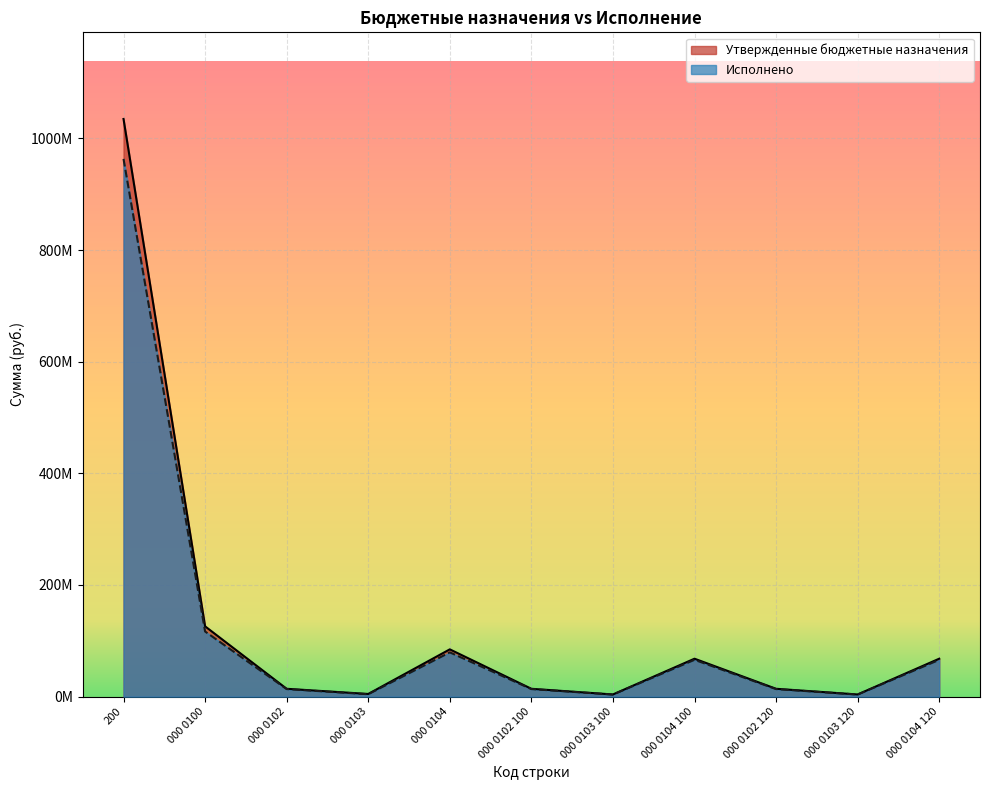

How many data points in Исполнено are above 13536417?

8